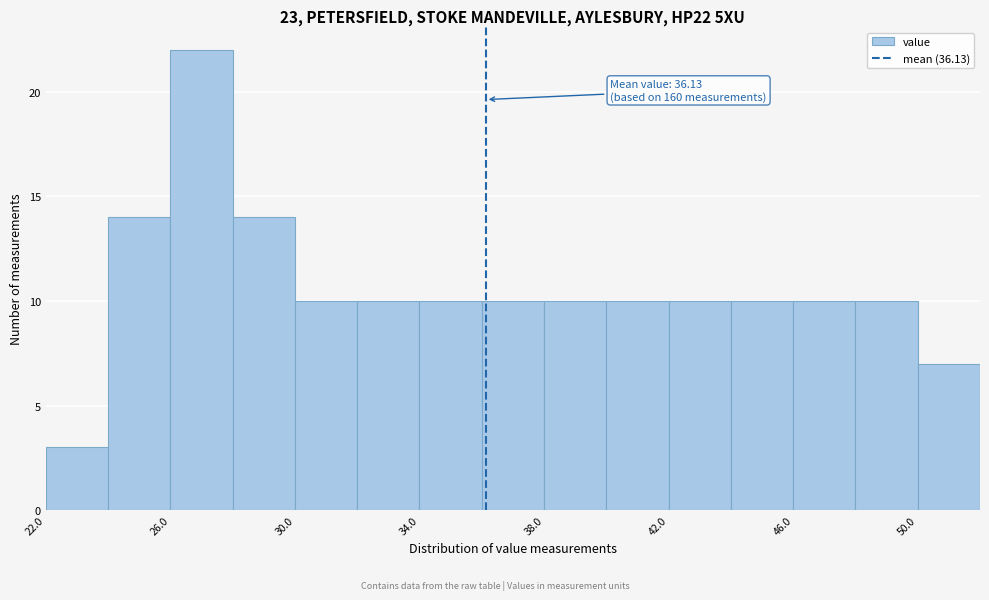

Over which range of the x-axis is the bar tallest?

26 to 28